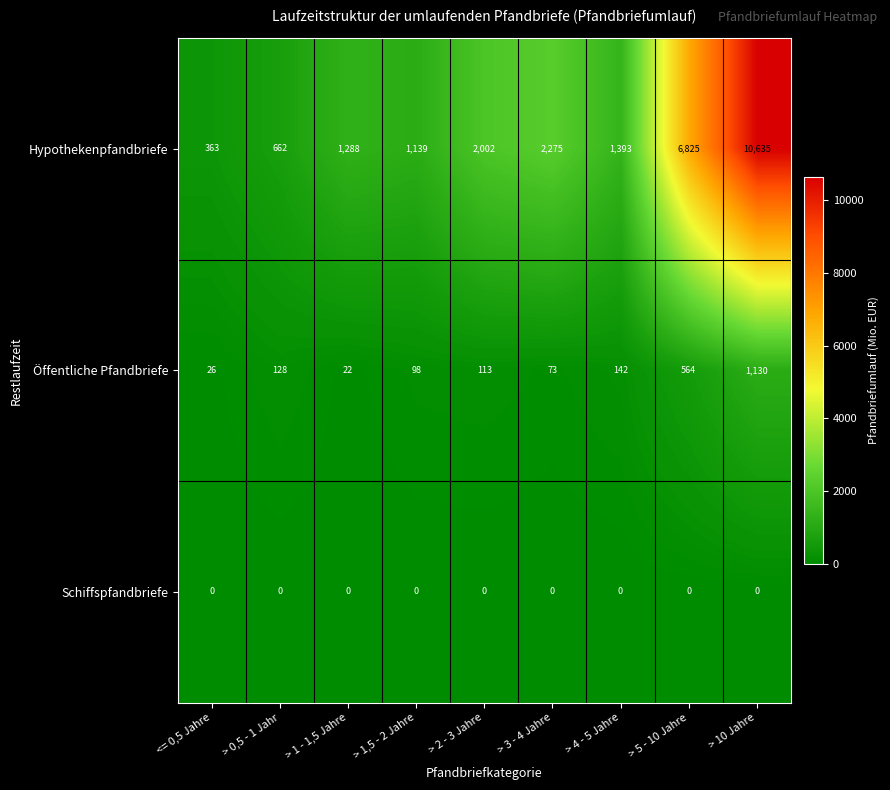

How many values in the Öffentliche Pfandbriefe series are below 113?

4